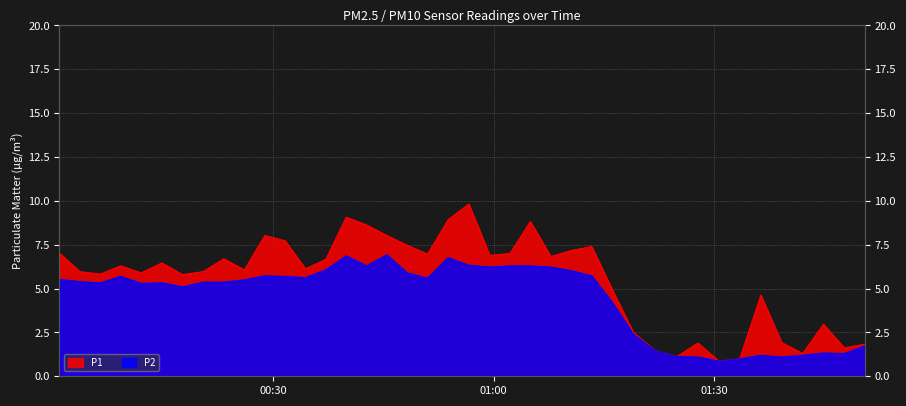

What is the maximum value for P2?

6.9